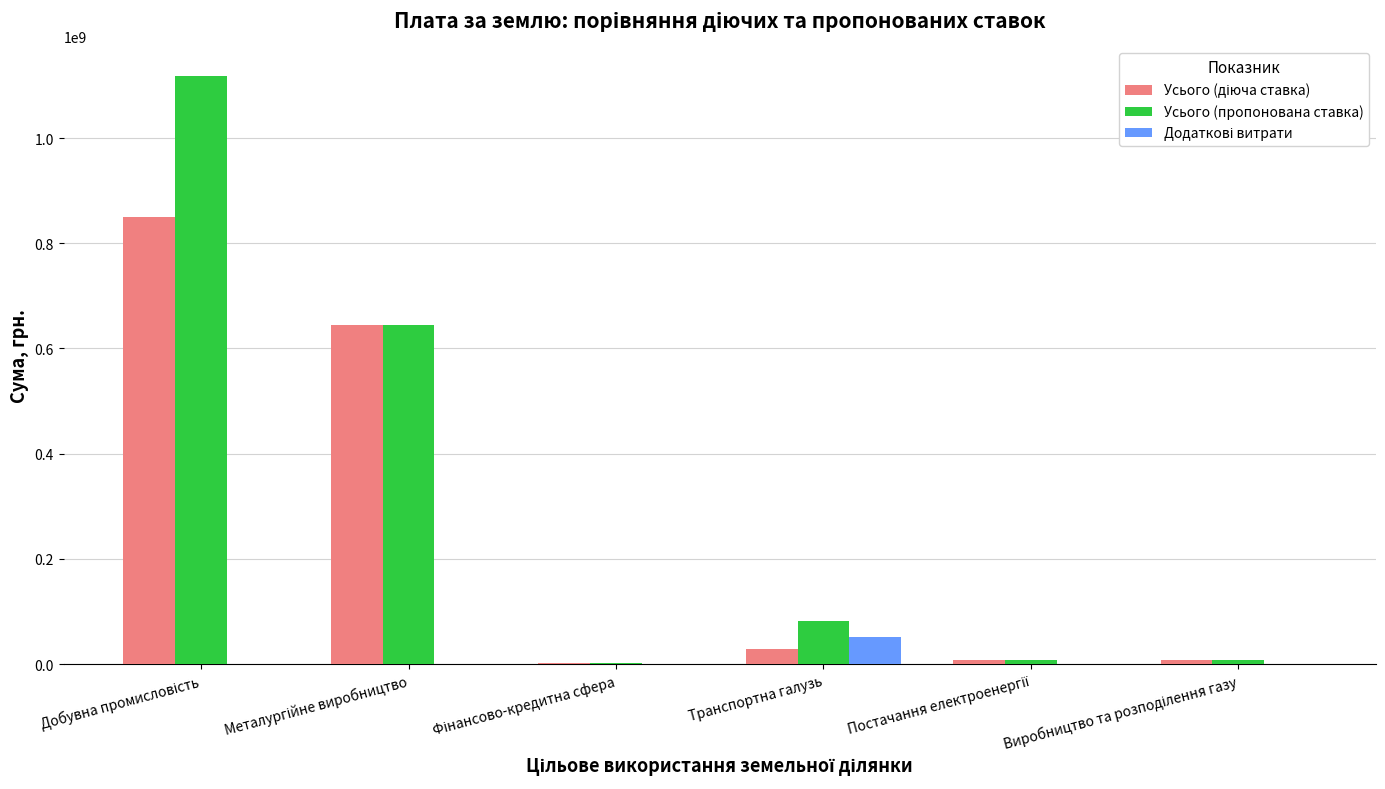

Which series has the largest total across all categories?

Усього (пропонована ставка)